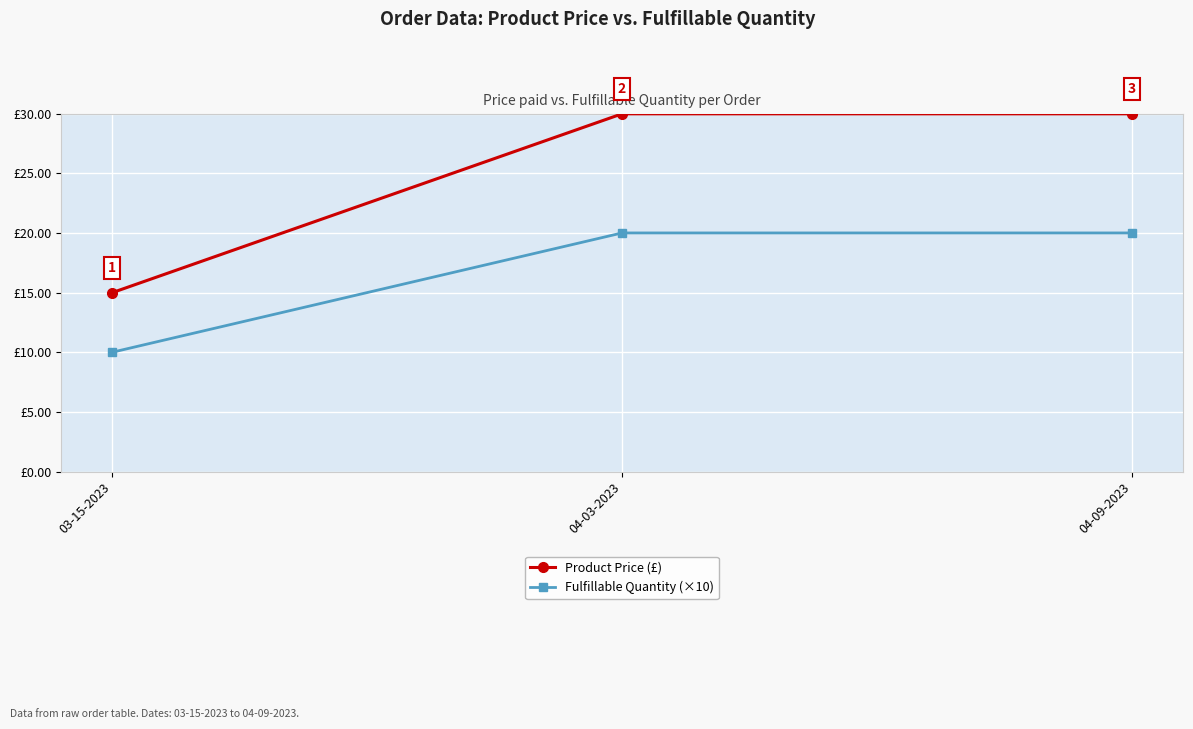

Is the value of Product Price (£) at 03-15-2023 greater than the value of Fulfillable Quantity (×10) at 04-03-2023?

No